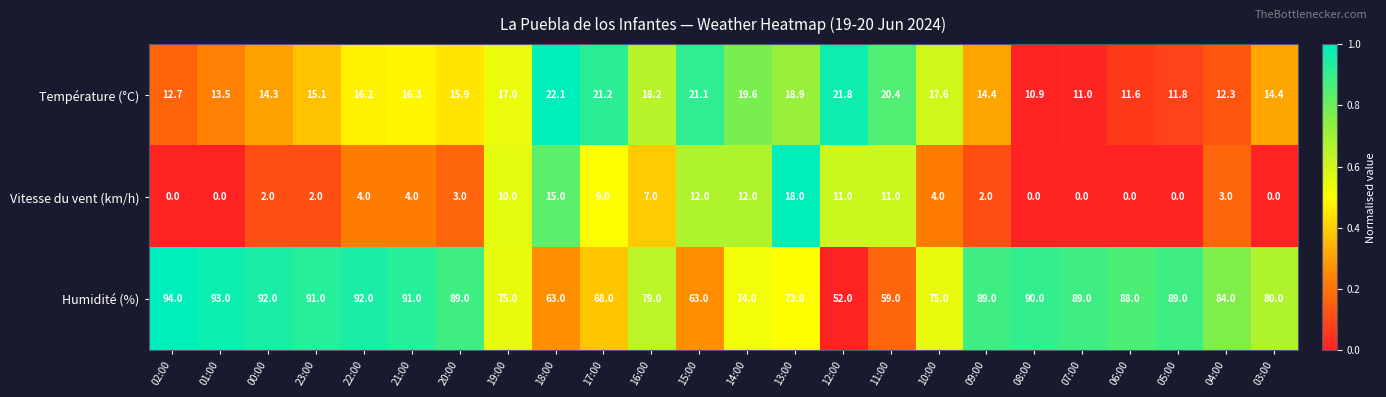

What is the difference between the Température (°C) values at 07:00 and 19:00?

6.0